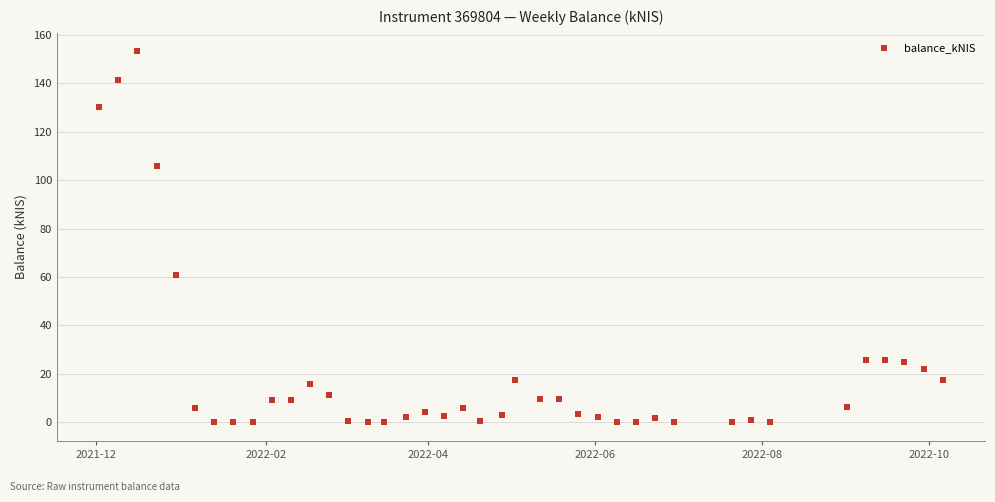

What Y value in the scatter plot is closest to 76?

60.7